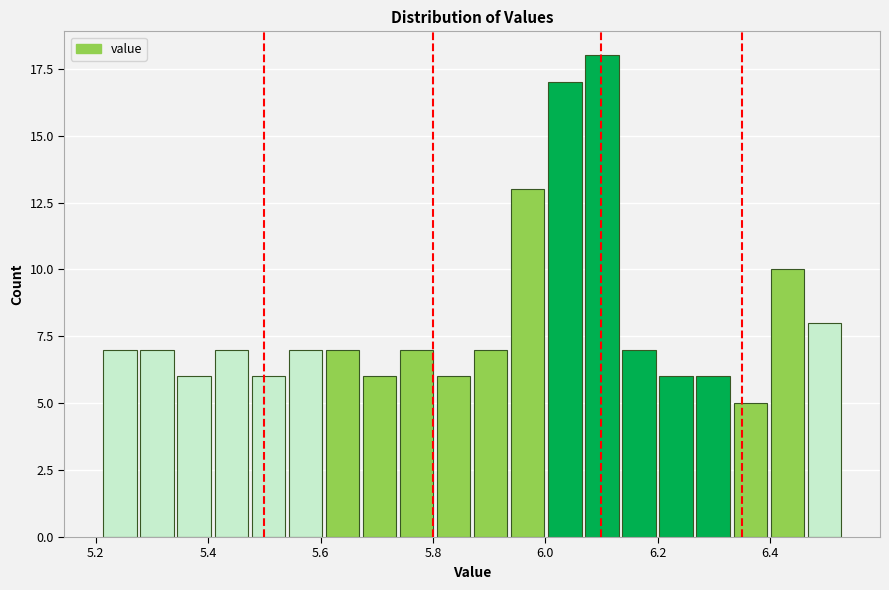

Read against the x-axis, roughly where is the centre of the tallest bar?

6.10